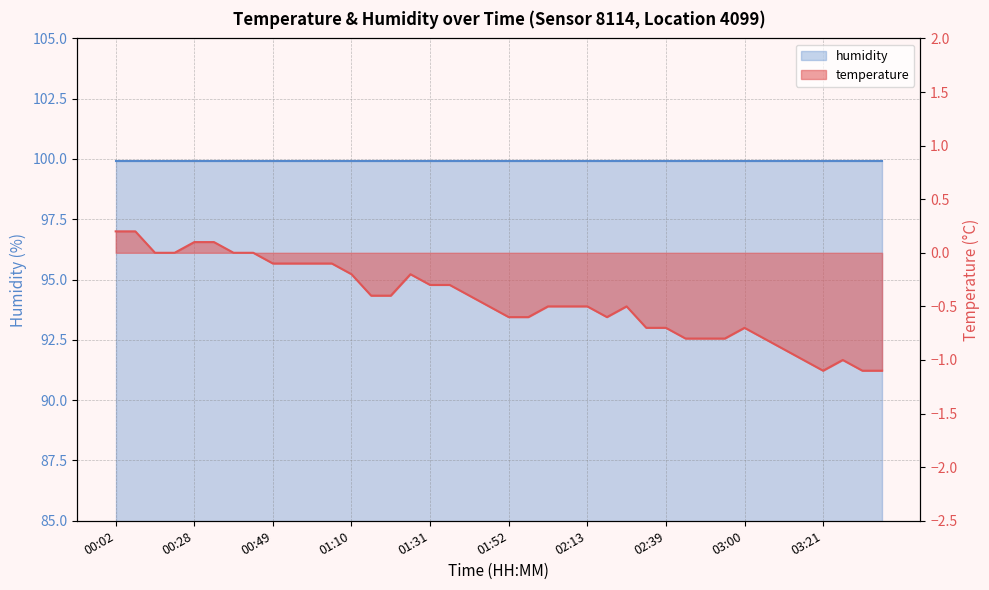

Does the chart have visible grid lines?

Yes